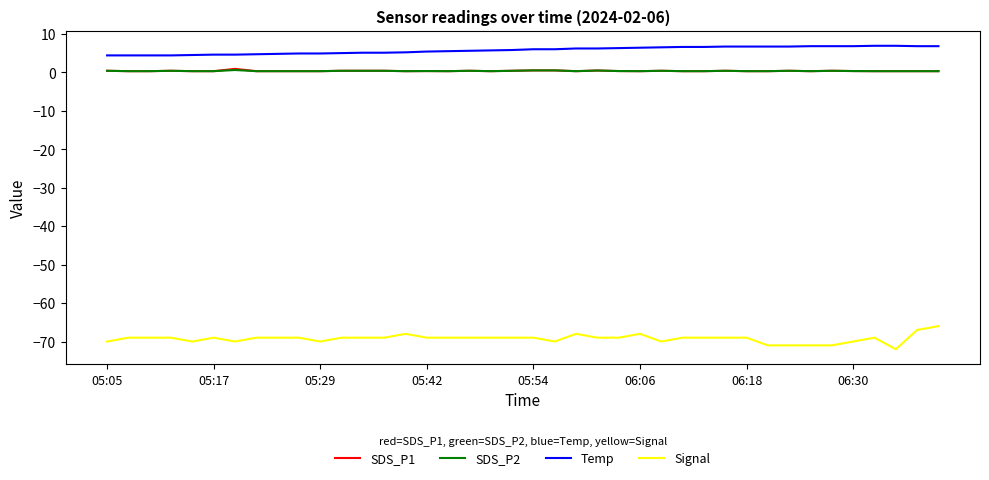

Which series has the largest total across all categories?

Temp